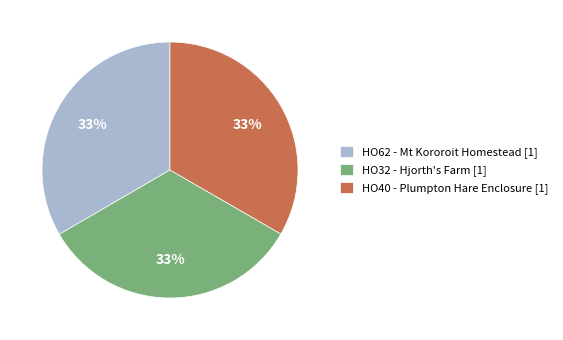

How many slices are in this pie chart?

3